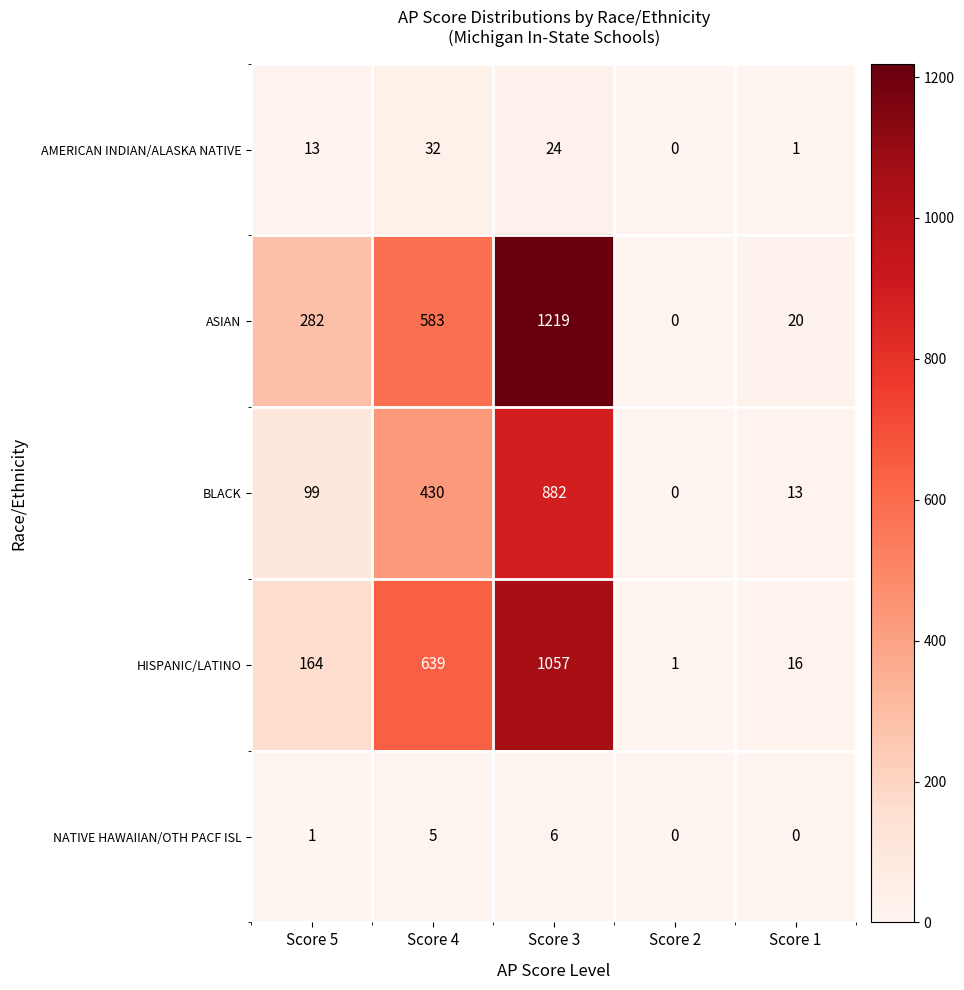

What is the difference between the highest and lowest values at Score 3?

1213